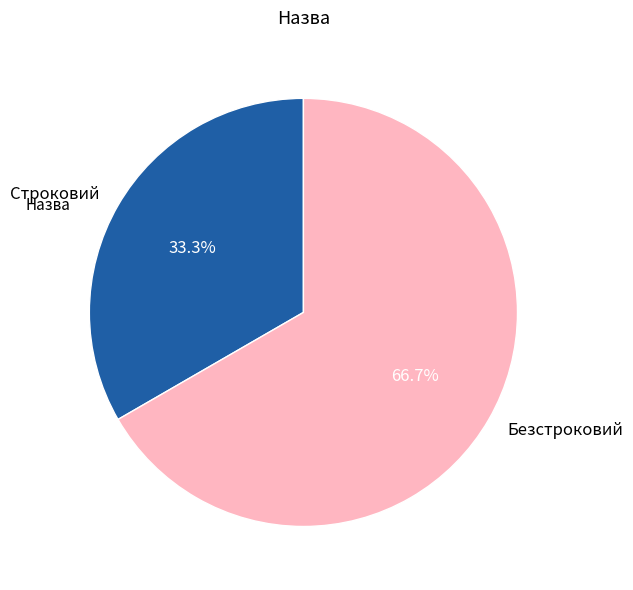

Does Безстроковий represent more than half of the total?

Yes